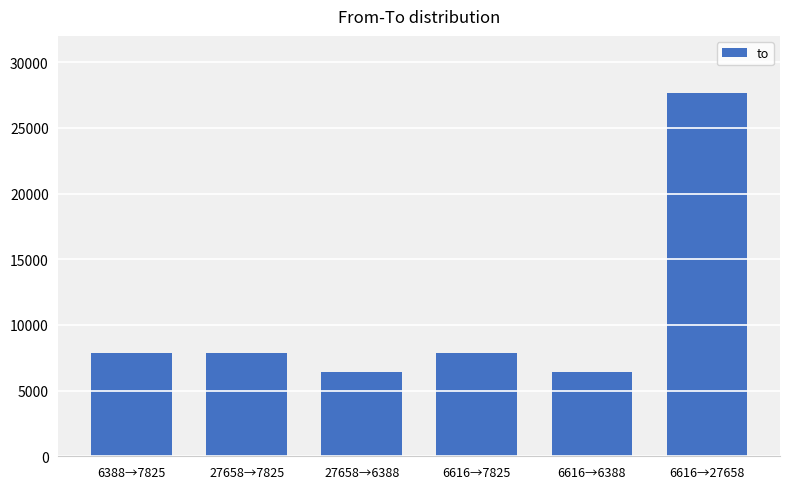

True or false: the data shows 7825 at 27658→7825.

True